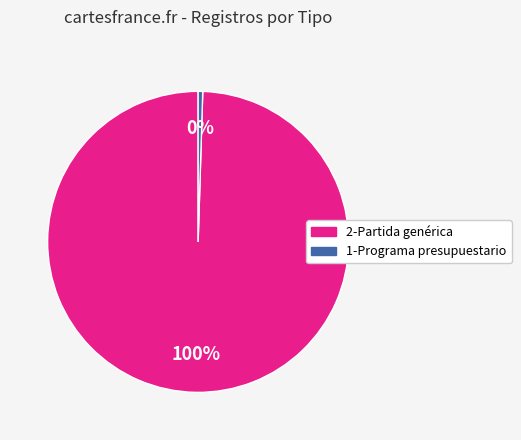

Combined, do 1-Programa presupuestario and 2-Partida genérica account for over 50%?

Yes